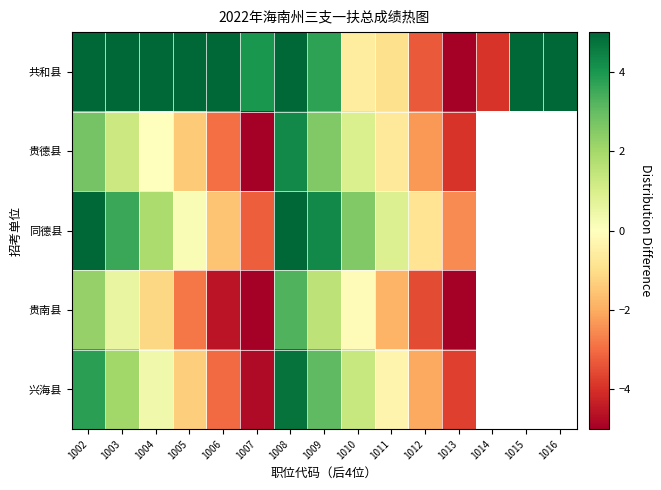

How many distinct data groups are displayed?

5